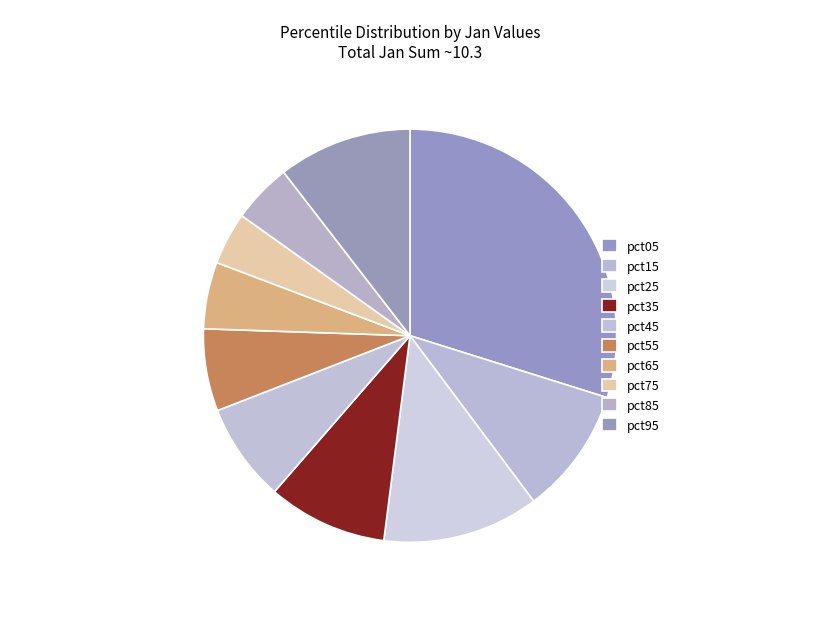

To the nearest percent, what is the combined percentage of pct85 and pct95?

15%